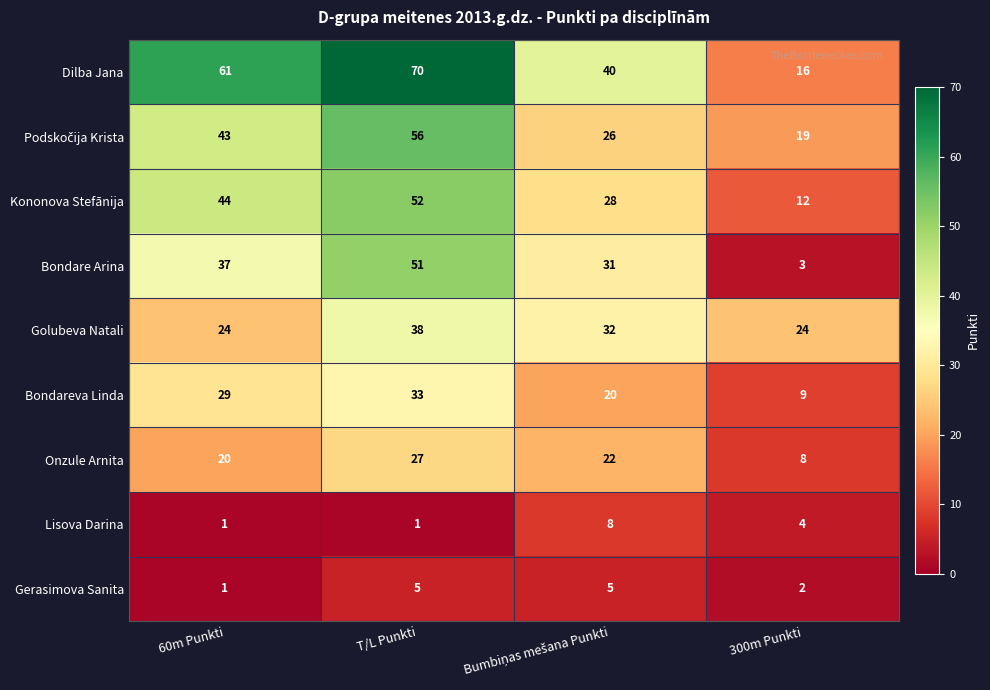

How many series are shown in this chart?

9